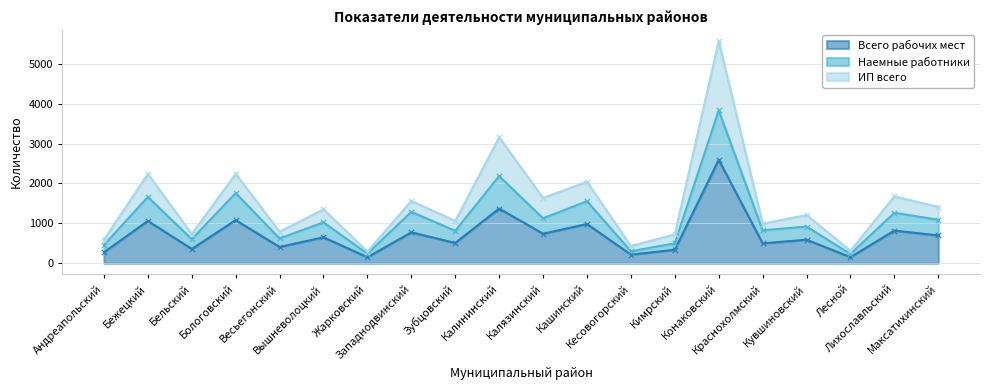

At how many categories does at least one series exceed 663?

16